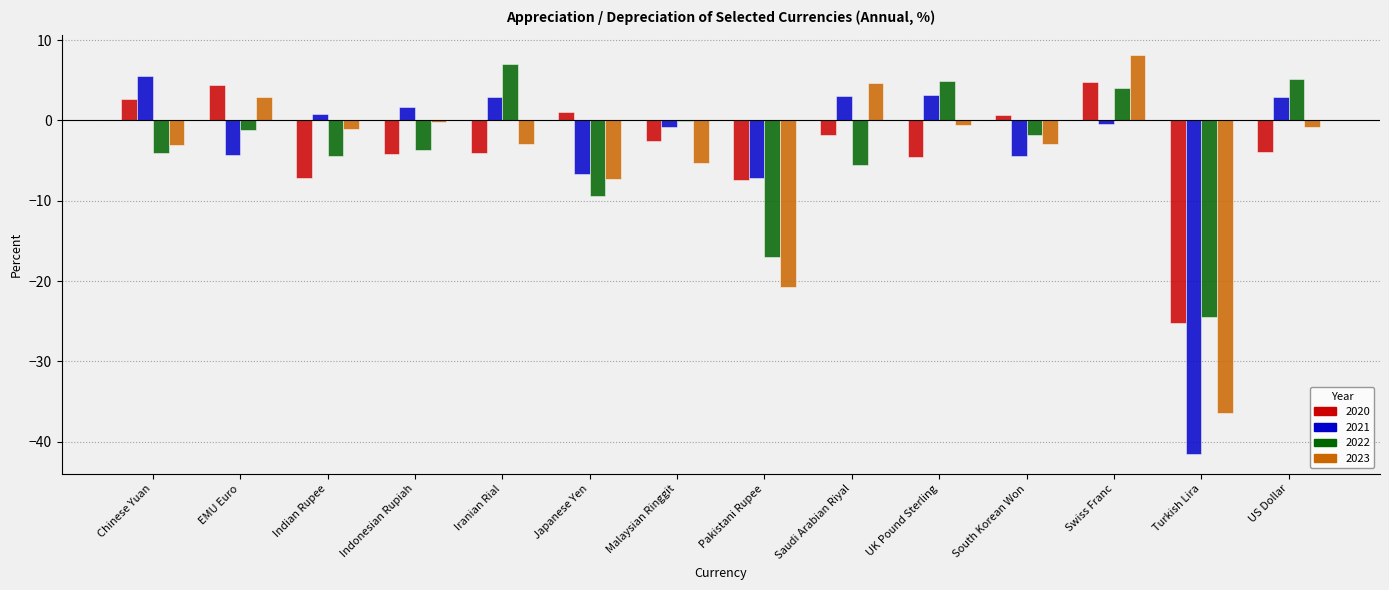

Is it true that 2022 equals -12.7 at Japanese Yen?

False